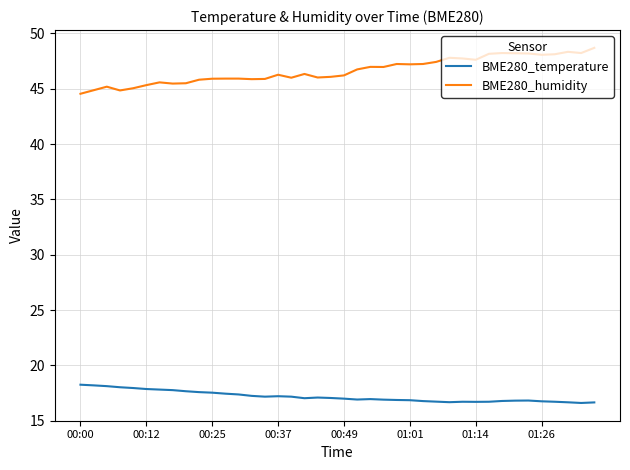

Rank the series by their average value, from highest to lowest.

BME280_humidity, BME280_temperature